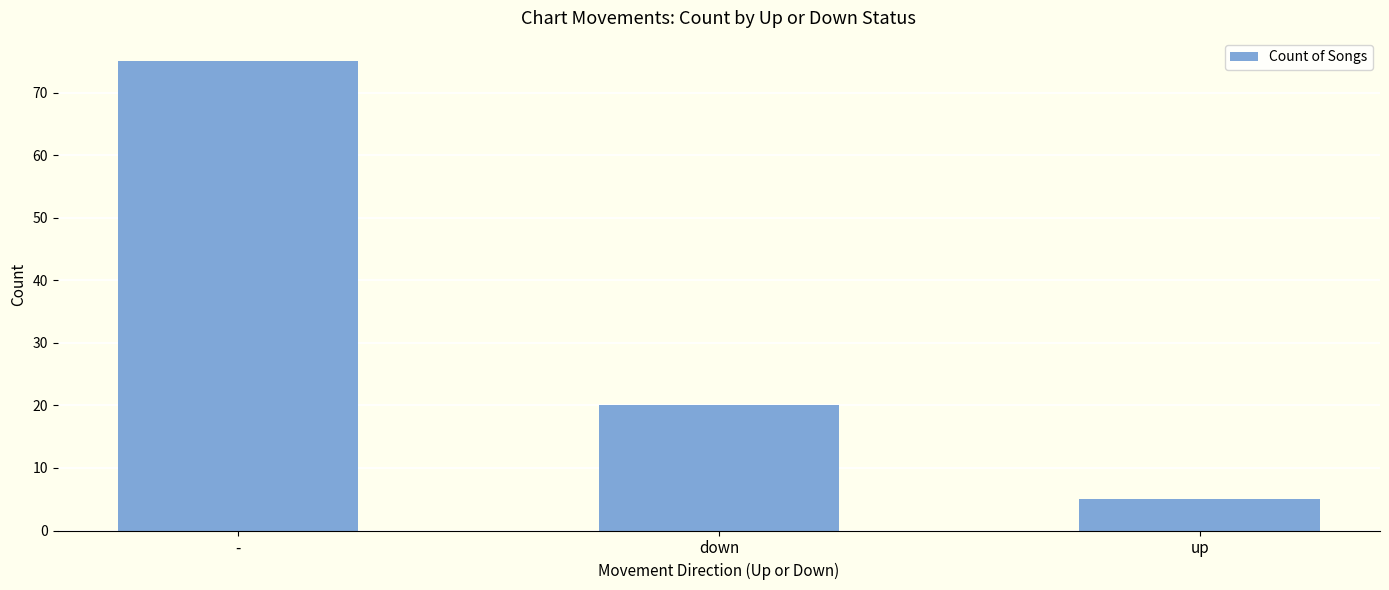

What position from the right is down?

2